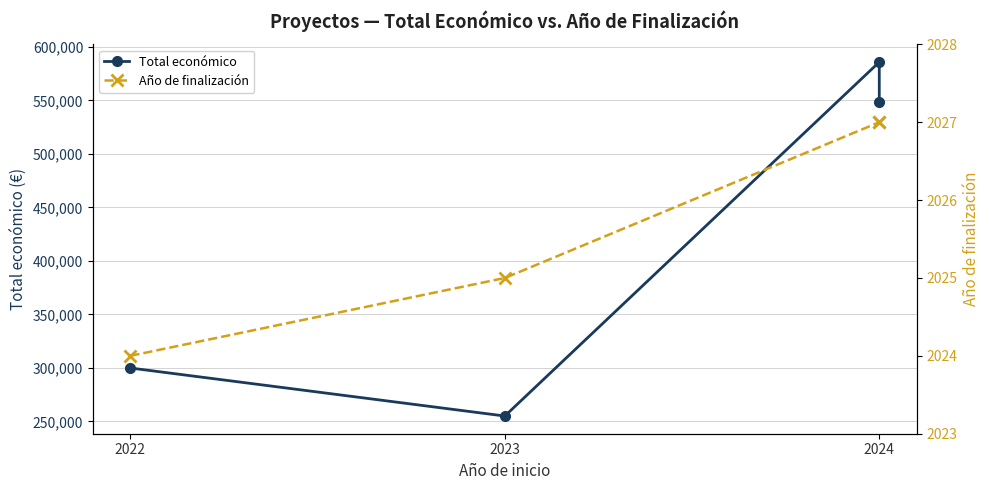

What position from the right is 2022?

4